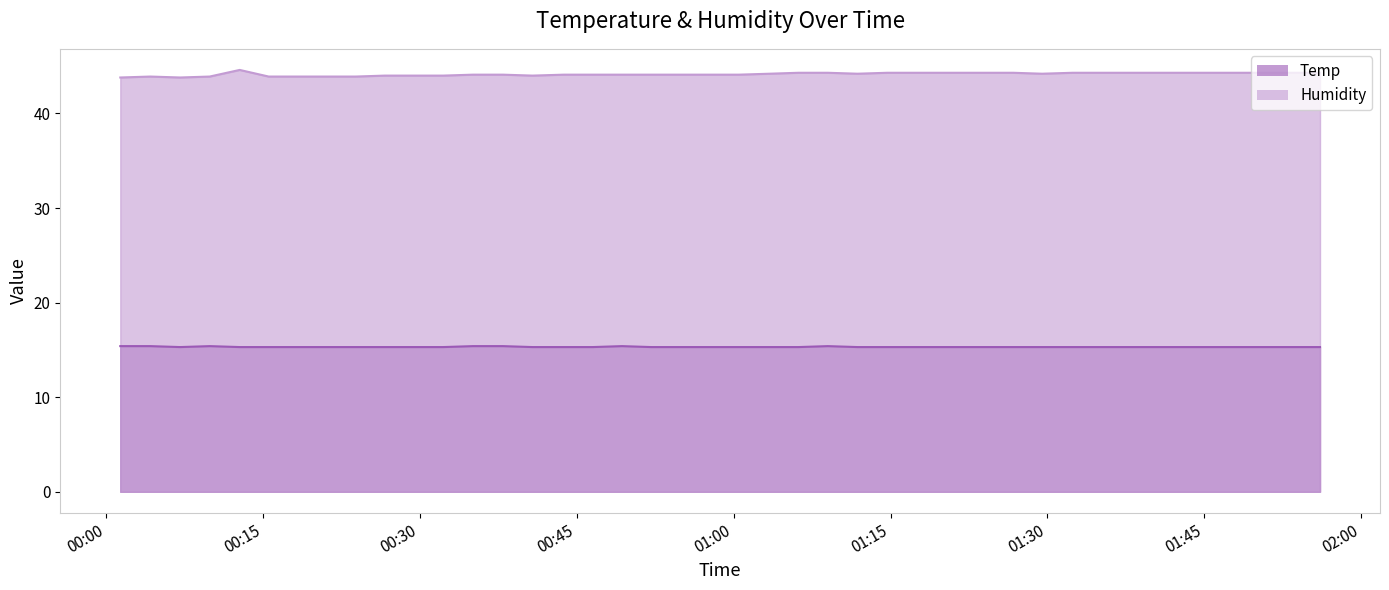

Reading right to left, what are all the values shown in this chart?

Temp: 15.3	15.3	15.3	15.3	15.3	15.3	15.3	15.3	15.3	15.3	15.3	15.3	15.3	15.3	15.3	15.4	15.3	15.3	15.3	15.3	15.3	15.3	15.4	15.3	15.3	15.3	15.4	15.4	15.3	15.3	15.3	15.3	15.3	15.3	15.3	15.3	15.4	15.3	15.4	15.4
Humidity: 44.3	44.3	44.3	44.3	44.3	44.3	44.3	44.3	44.2	44.3	44.3	44.3	44.3	44.3	44.2	44.3	44.3	44.2	44.1	44.1	44.1	44.1	44.1	44.1	44.1	44.0	44.1	44.1	44.0	44.0	44.0	43.9	43.9	43.9	43.9	44.6	43.9	43.8	43.9	43.8